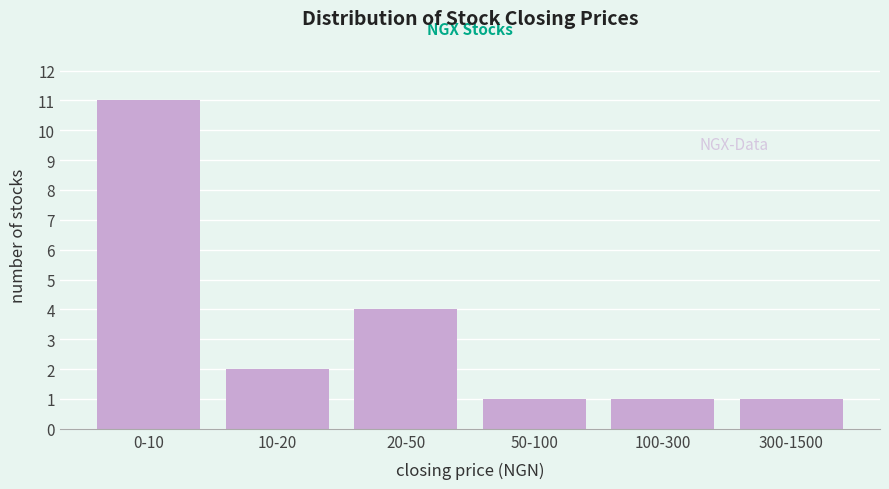

Reading left to right, extract all data points from this chart.

11	2	4	1	1	1